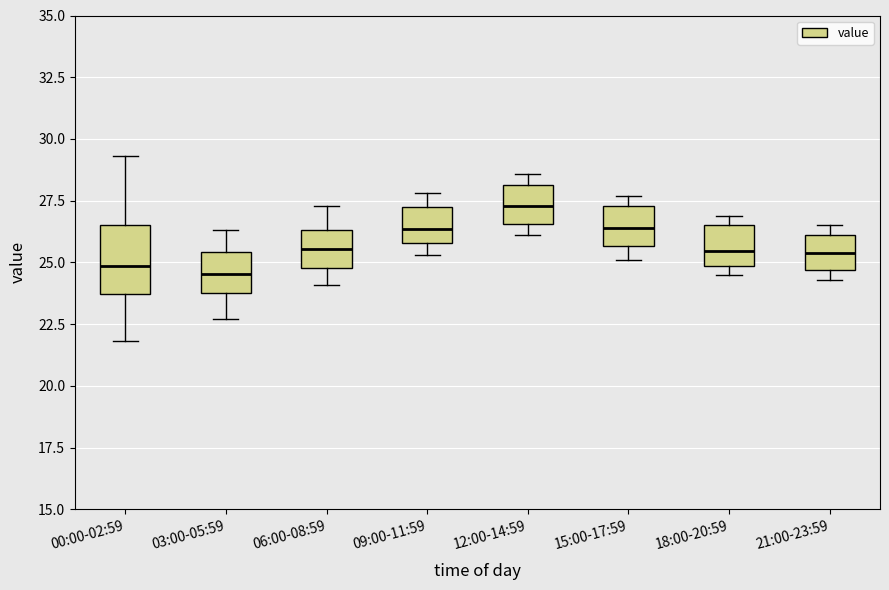

Which box is the tallest, from its lower edge to its upper edge?

00:00-02:59